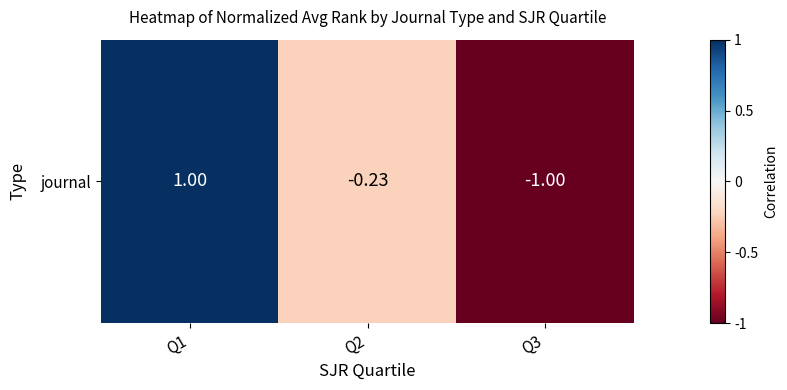

How many values are below zero?

2